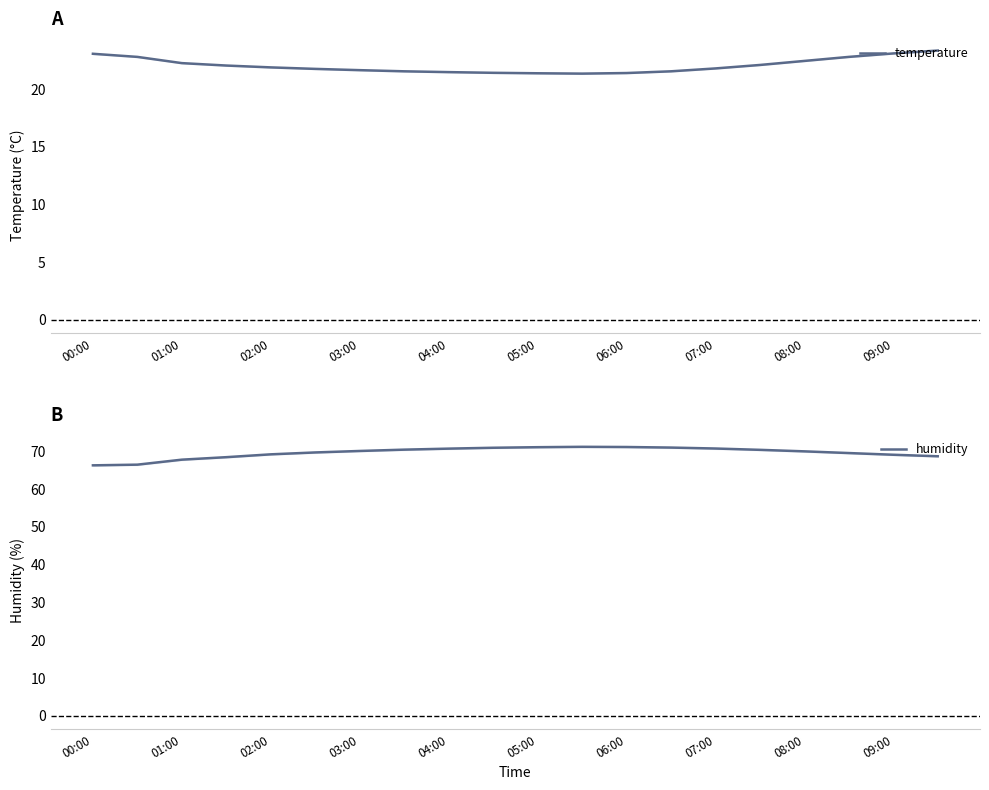

What is the difference between the maximum and minimum values in the humidity series?

4.9